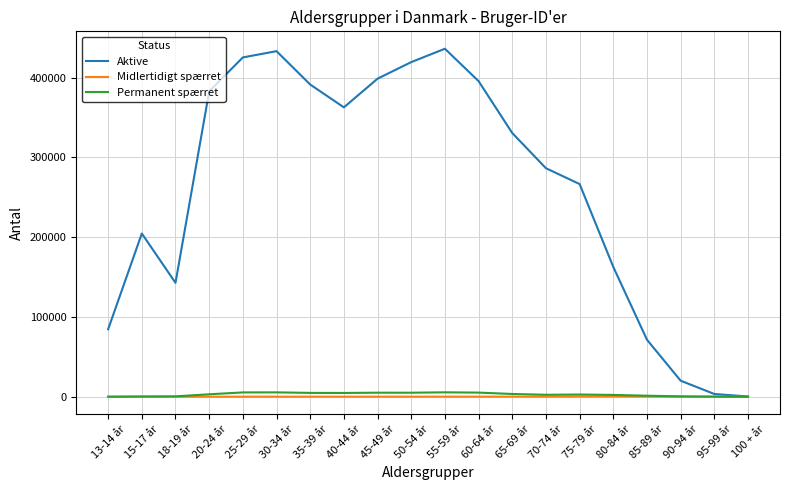

Does the chart display data point markers on the line(s)?

No